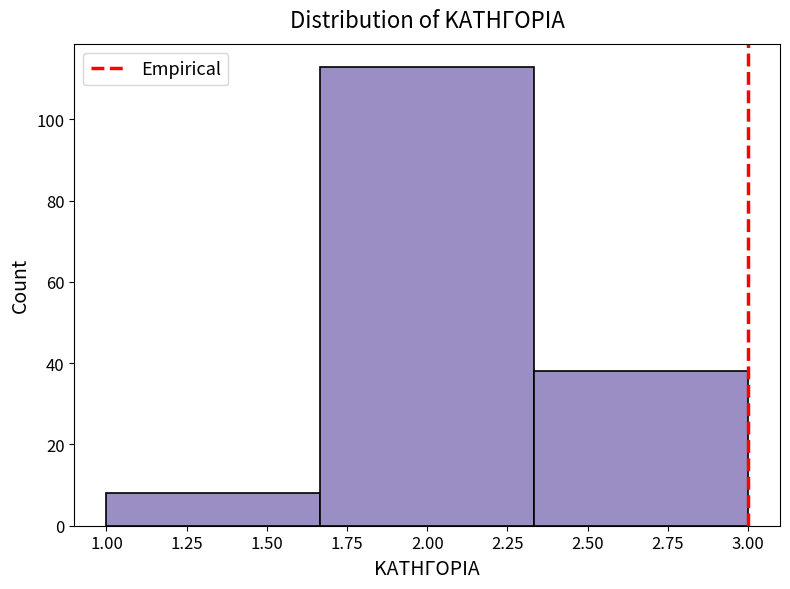

How tall is the bar that spans 1.00 to 1.65 on the x-axis? Neither the bar edges nor the heights are printed on the chart, so give them approximately, as read against the axes.

8